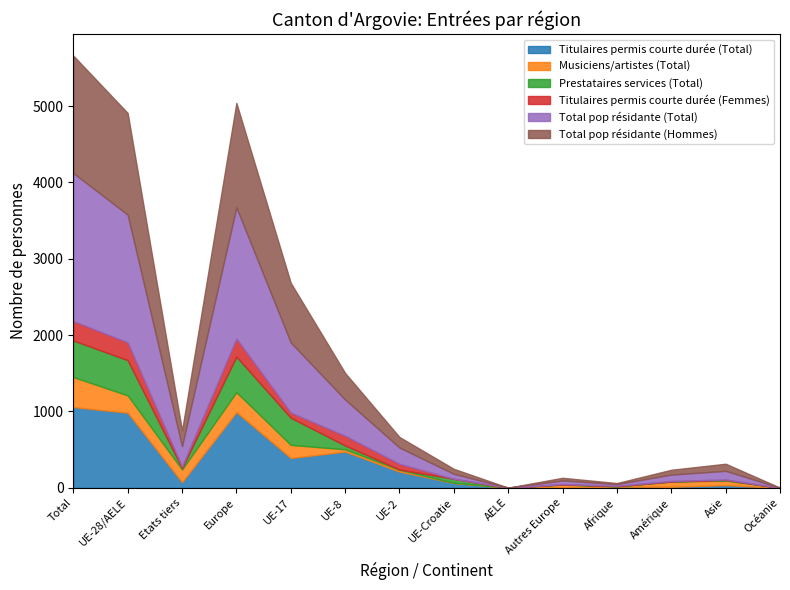

The Titulaires permis courte durée (Femmes) series shows 152 at Océanie. True or false?

False